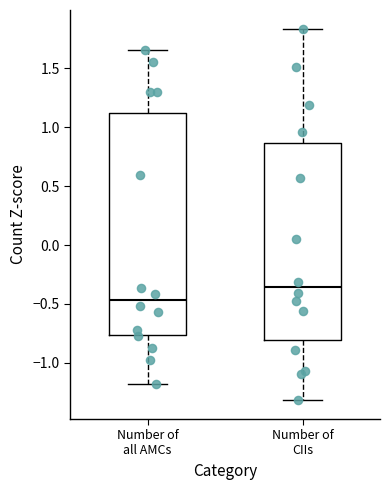

Reading left to right, transcribe this box plot: for each box, give where its median line is, the range the box spans, and where its two whiskers end, as read against the y-axis. The values are not printed on the chart, so give them approximately, as read against the axis.

Number of all AMCs: median -0.45, box -0.75 to 1.10, whiskers -1.20 to 1.65
Number of CIIs: median -0.35, box -0.80 to 0.85, whiskers -1.30 to 1.85